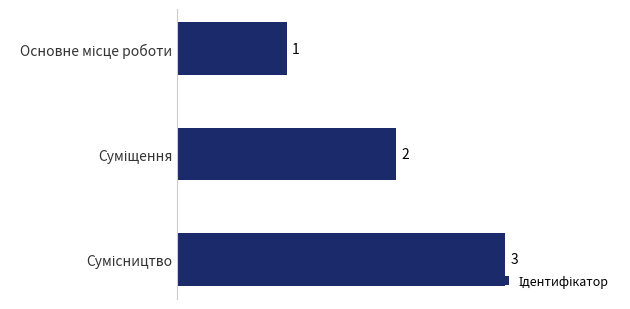

What is the difference between the maximum and minimum values?

2